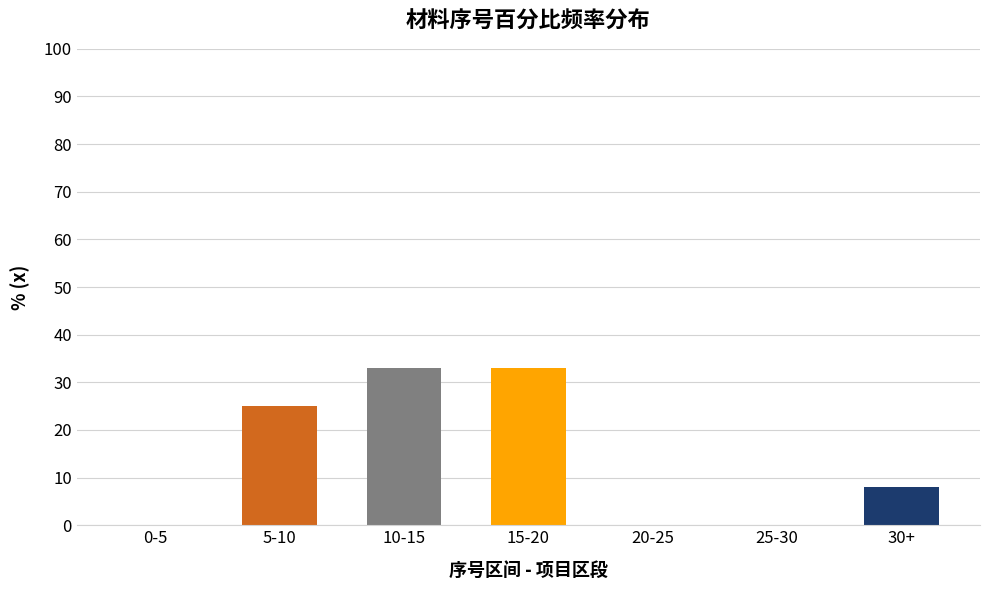

Reading left to right, list all the values displayed in this chart.

0-5=0	5-10=25	10-15=33	15-20=33	20-25=0	25-30=0	30+=8